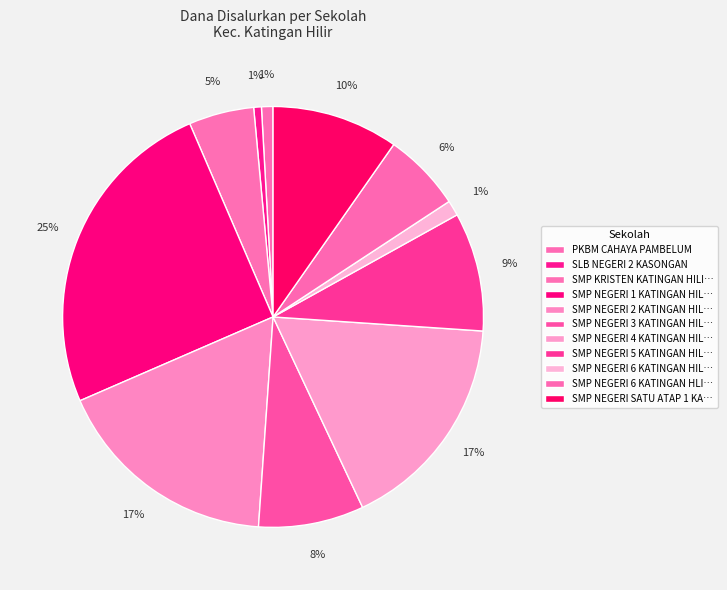

Is there a majority slice in this chart?

No